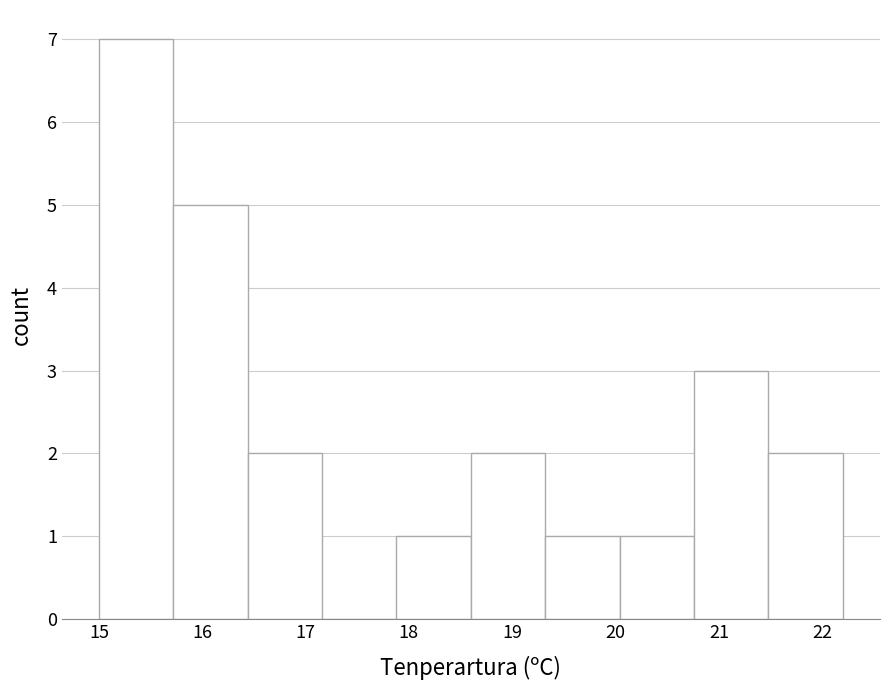

Which range on the x-axis has the tallest bar?

15.00 to 15.72